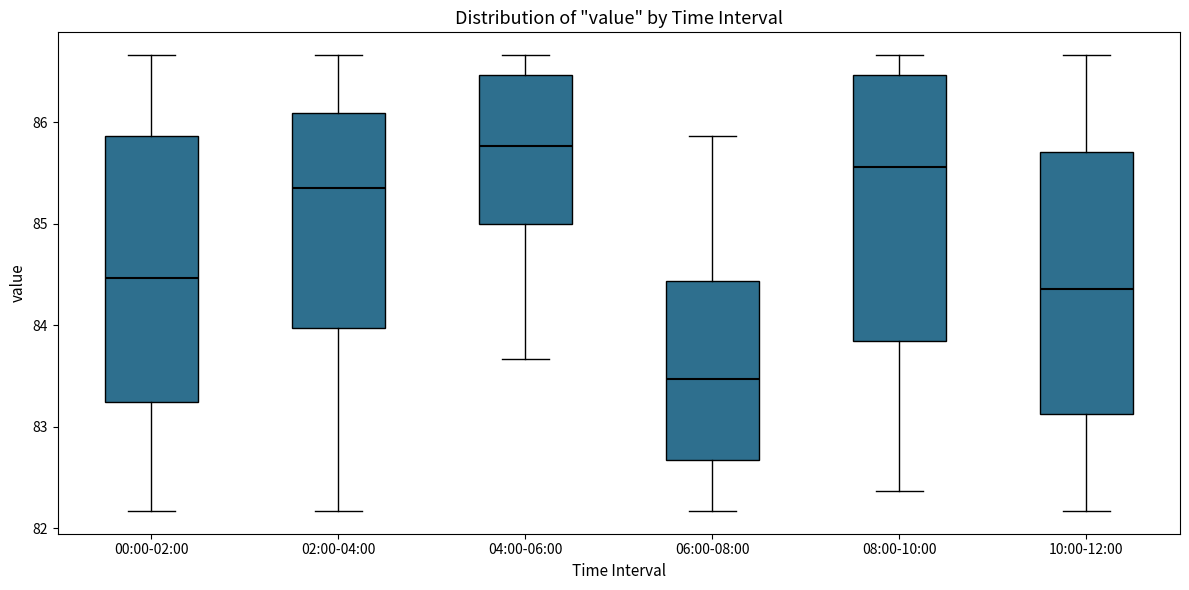

Where does the median line of the box for 04:00-06:00 sit on the y-axis? The values are not printed on the chart, so give them approximately, as read against the axis.

85.8